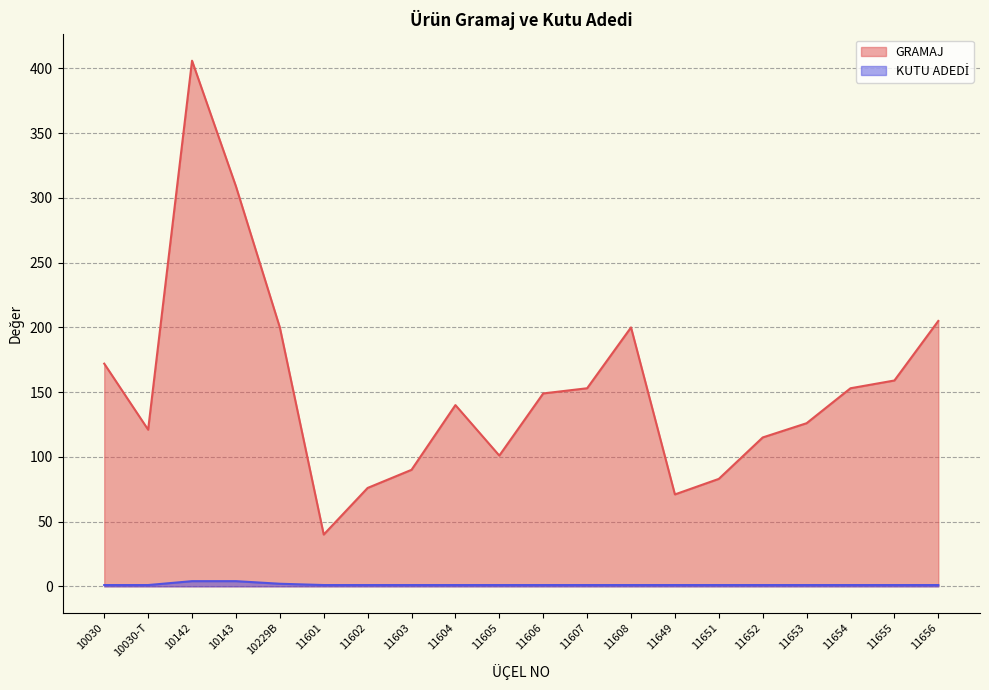

What are all the series names shown in the legend?

GRAMAJ, KUTU ADEDİ